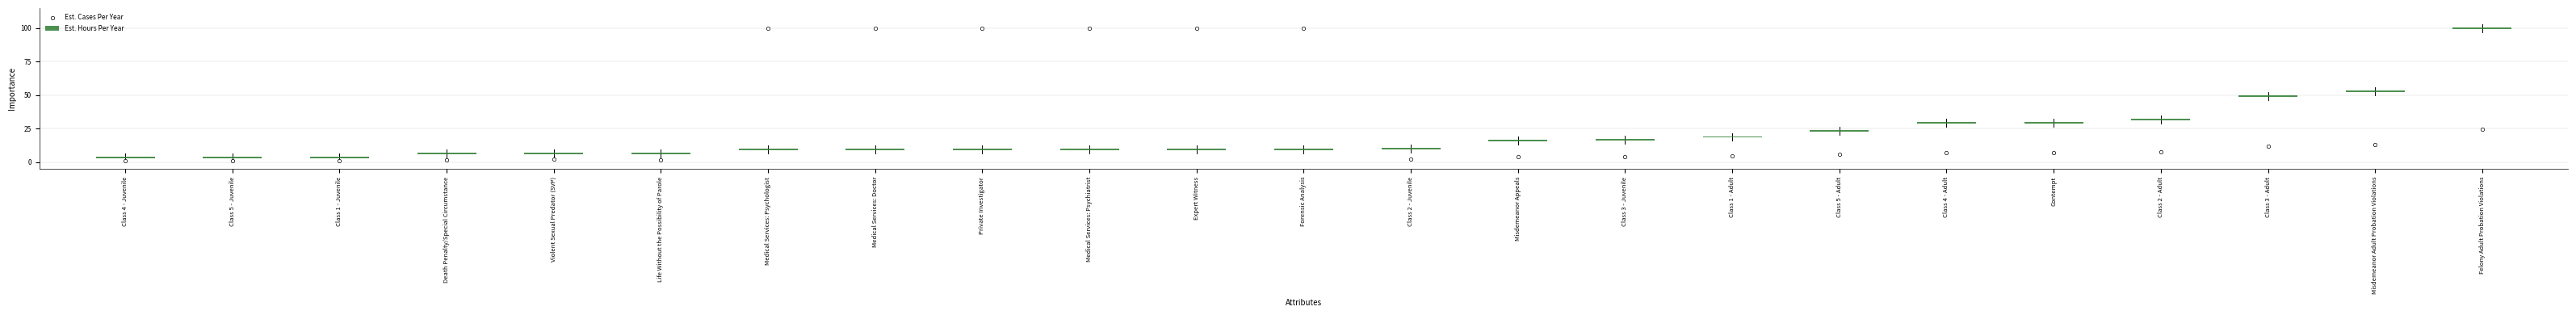

What are all the series names shown in the legend?

Est. Hours Per Year, Est. Cases Per Year